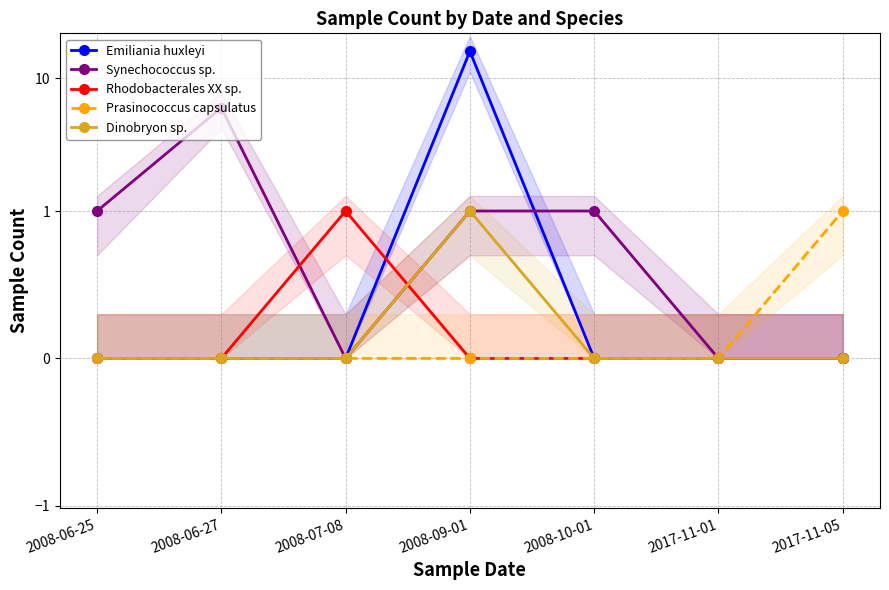

The Emiliania huxleyi series shows 11 at 2017-11-05. True or false?

False